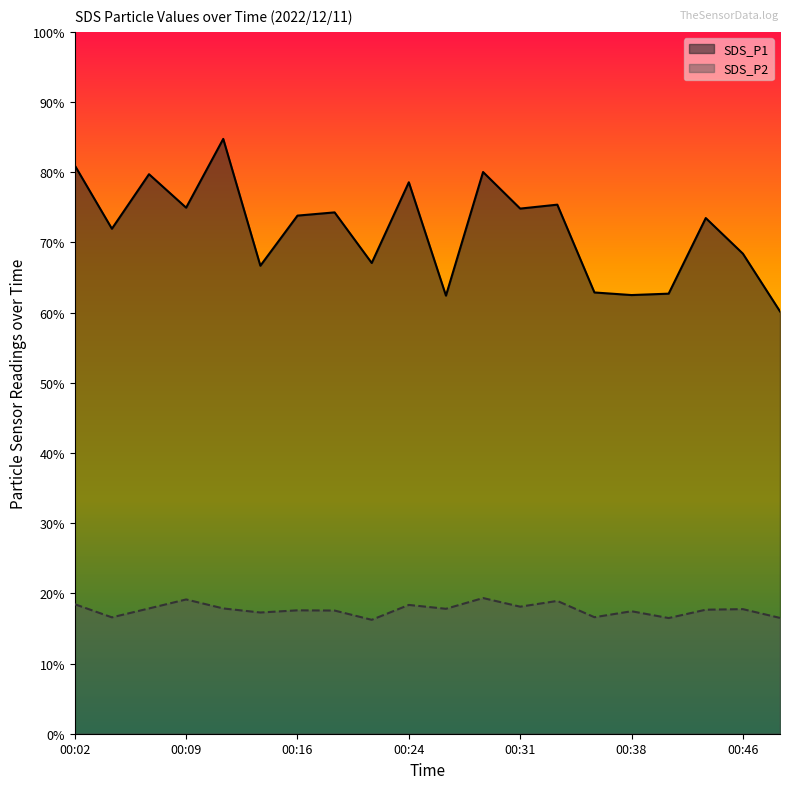

At which category does the chart reach its minimum across all series?

00:21